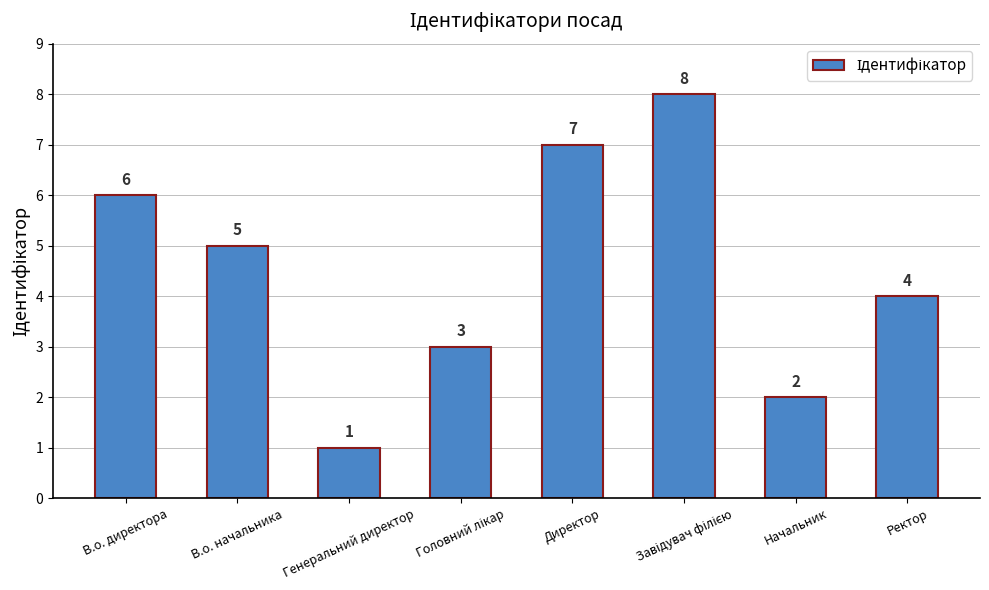

What is the label of the 4th bar from the right?

Директор